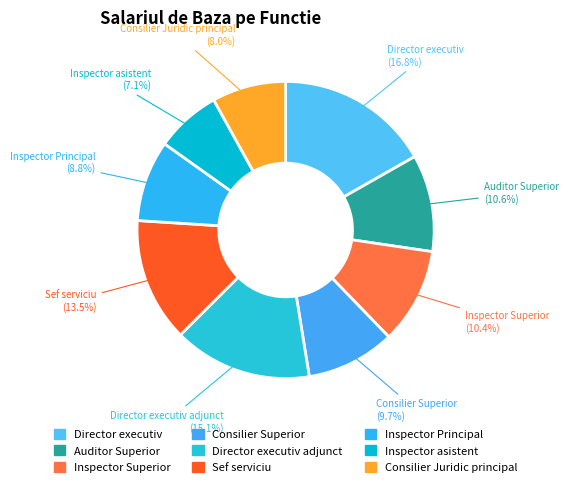

How many slices are in this pie chart?

9